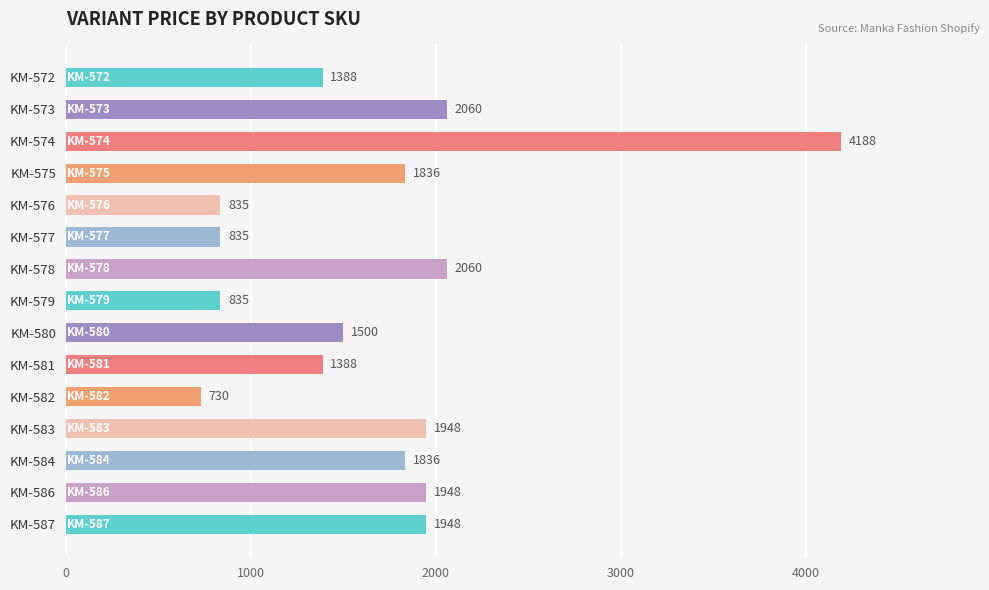

Count the number of categories in the chart.

15